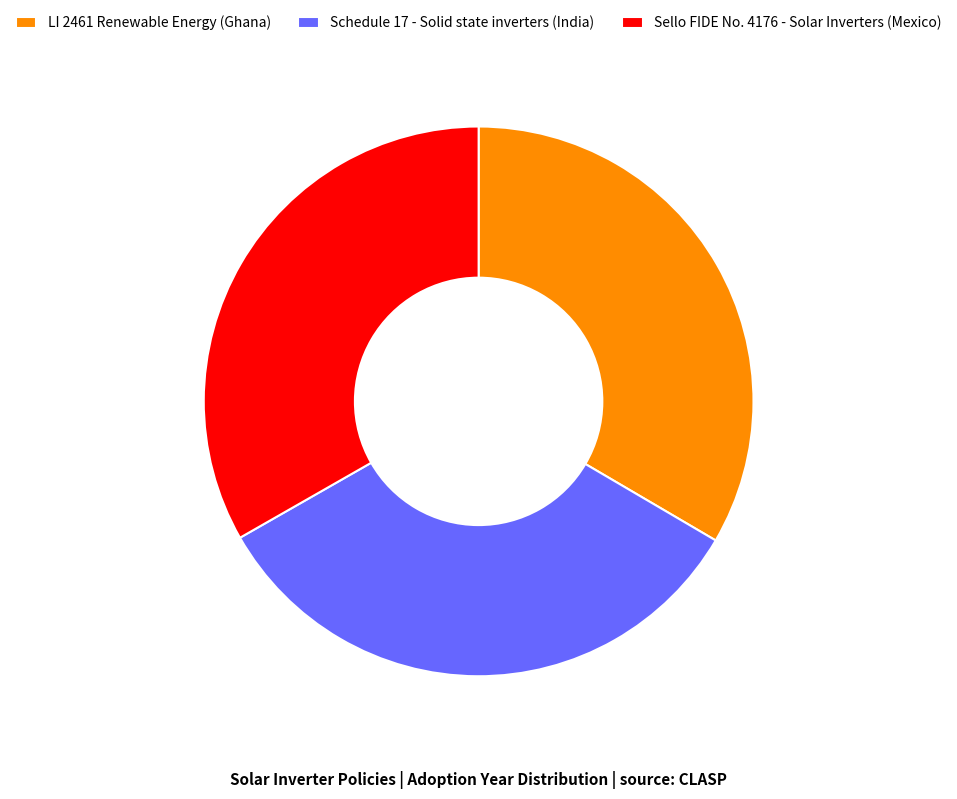

The LI 2461 Renewable Energy (Ghana) slice represents 33% of the pie. True or false?

True